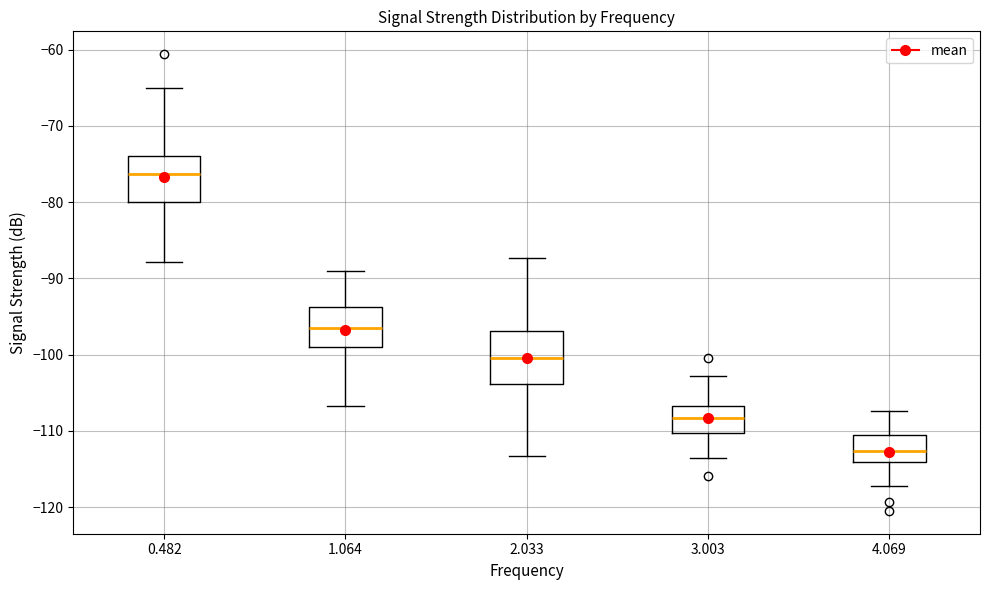

Reading left to right, transcribe this box plot: for each box, give where its median line is, the range the box spans, and where its two whiskers end, as read against the y-axis. The values are not printed on the chart, so give them approximately, as read against the axis.

0.482: median -76, box -80 to -74, whiskers -88 to -65
1.064: median -96, box -99 to -94, whiskers -107 to -89
2.033: median -100, box -104 to -97, whiskers -113 to -87
3.003: median -108, box -110 to -107, whiskers -114 to -103
4.069: median -113, box -114 to -110, whiskers -117 to -107